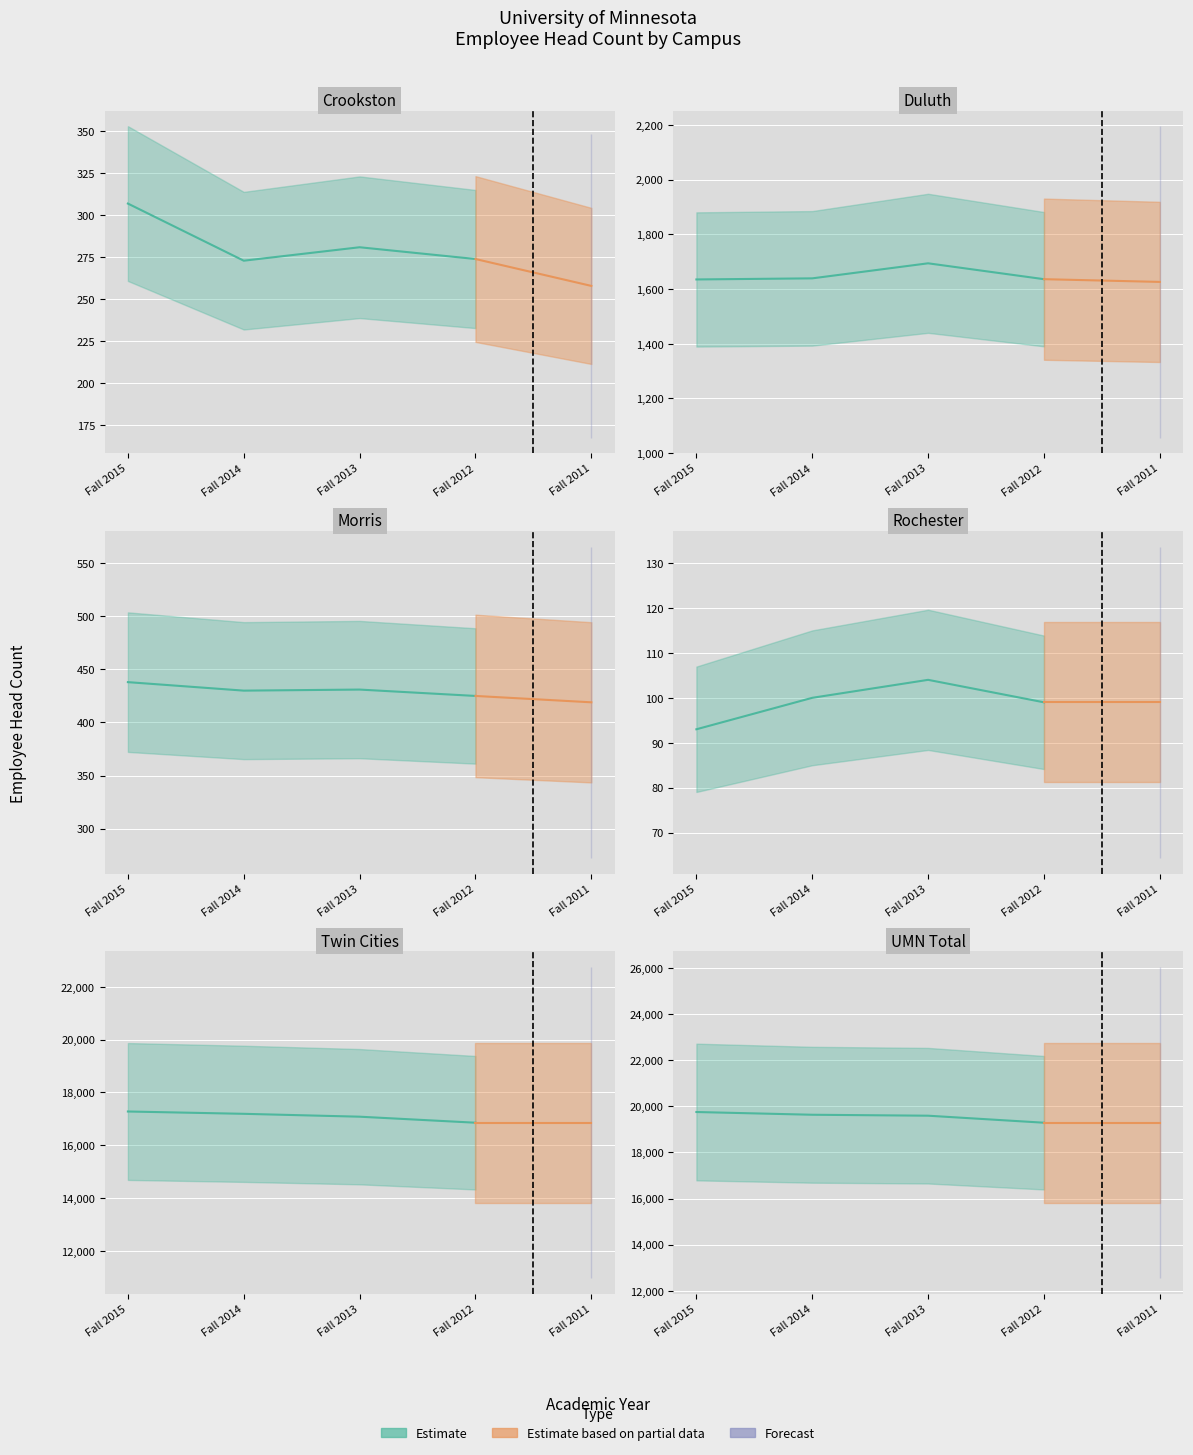

What is the sum of the Rochester values at Fall 2014 and Fall 2013?

204